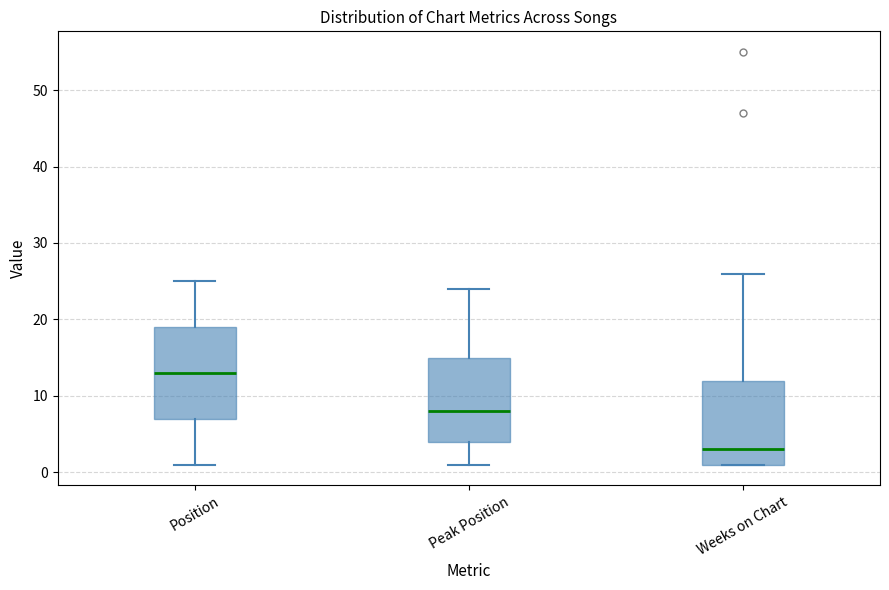

Reading left to right, transcribe this box plot: for each box, give where its median line is, the range the box spans, and where its two whiskers end, as read against the y-axis. The values are not printed on the chart, so give them approximately, as read against the axis.

Position: median 13, box 7 to 19, whiskers 1 to 25
Peak Position: median 8, box 4 to 15, whiskers 1 to 24
Weeks on Chart: median 3, box 1 to 12, whiskers 1 to 26